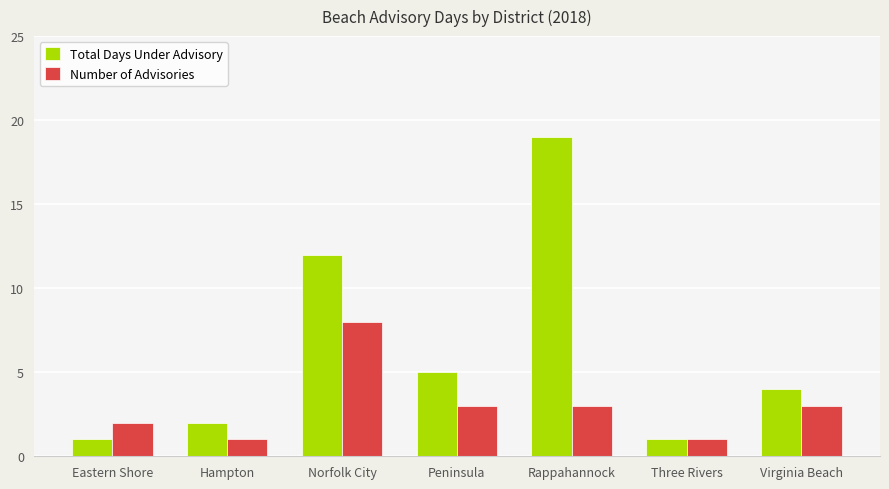

Reading right to left, list all the values displayed in this chart.

Total Days Under Advisory: Virginia Beach=4	Three Rivers=1	Rappahannock=19	Peninsula=5	Norfolk City=12	Hampton=2	Eastern Shore=1
Number of Advisories: Virginia Beach=3	Three Rivers=1	Rappahannock=3	Peninsula=3	Norfolk City=8	Hampton=1	Eastern Shore=2